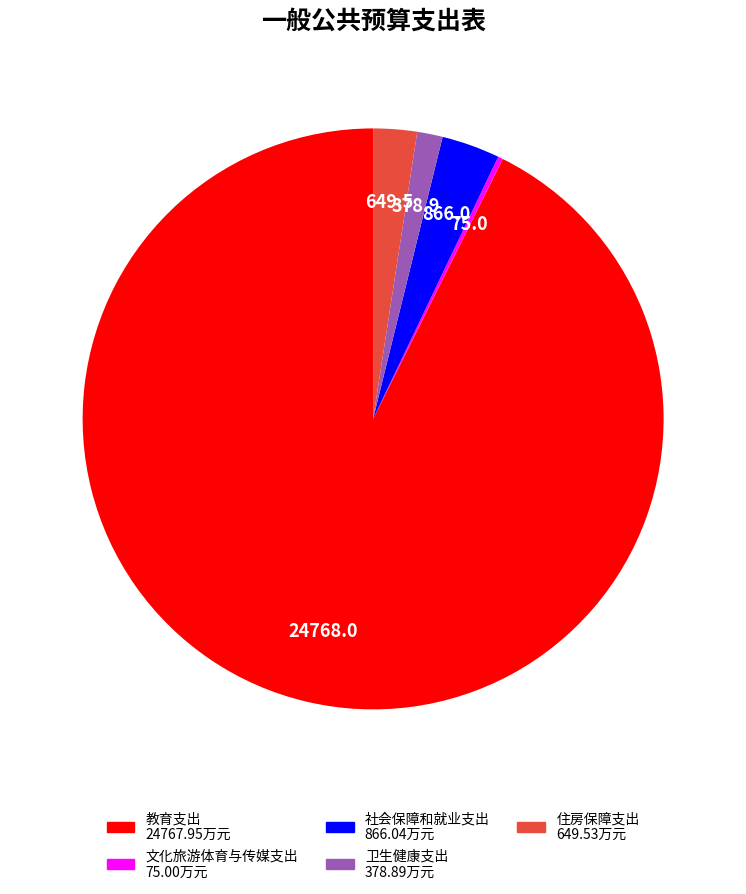

What is the smallest slice in the pie chart?

文化旅游体育与传媒支出